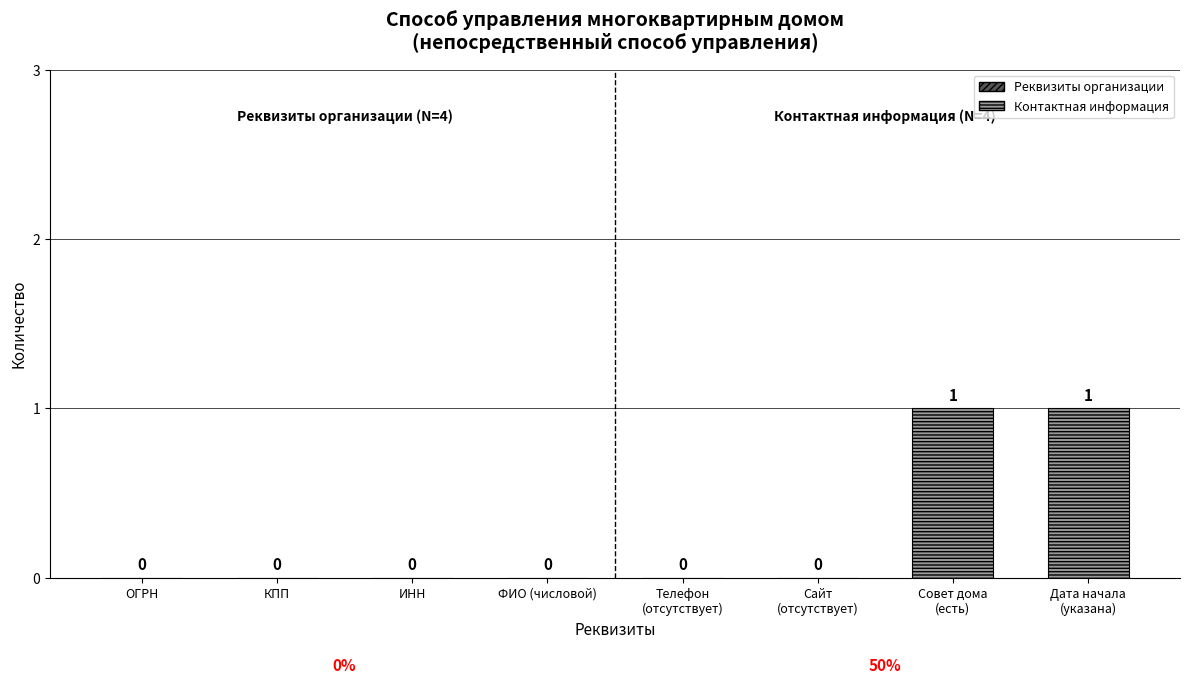

Rank the categories by value from highest to lowest.

Наличие совета дома, Дата начала, ОГРН, КПП, ИНН, ФИО, Телефон, Сайт